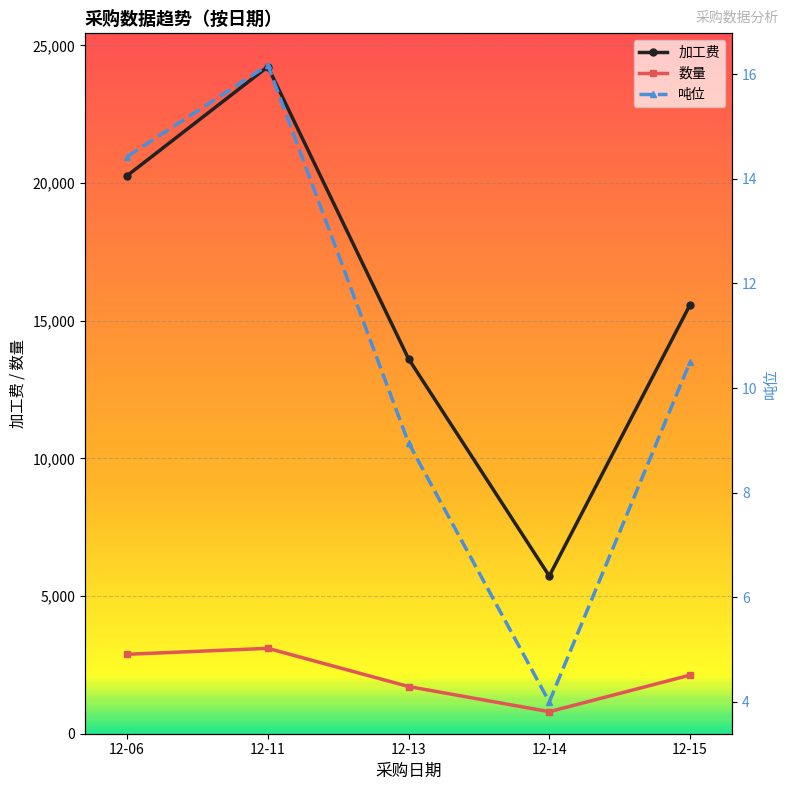

True or false: 吨位 and 加工费 intersect in this chart.

False